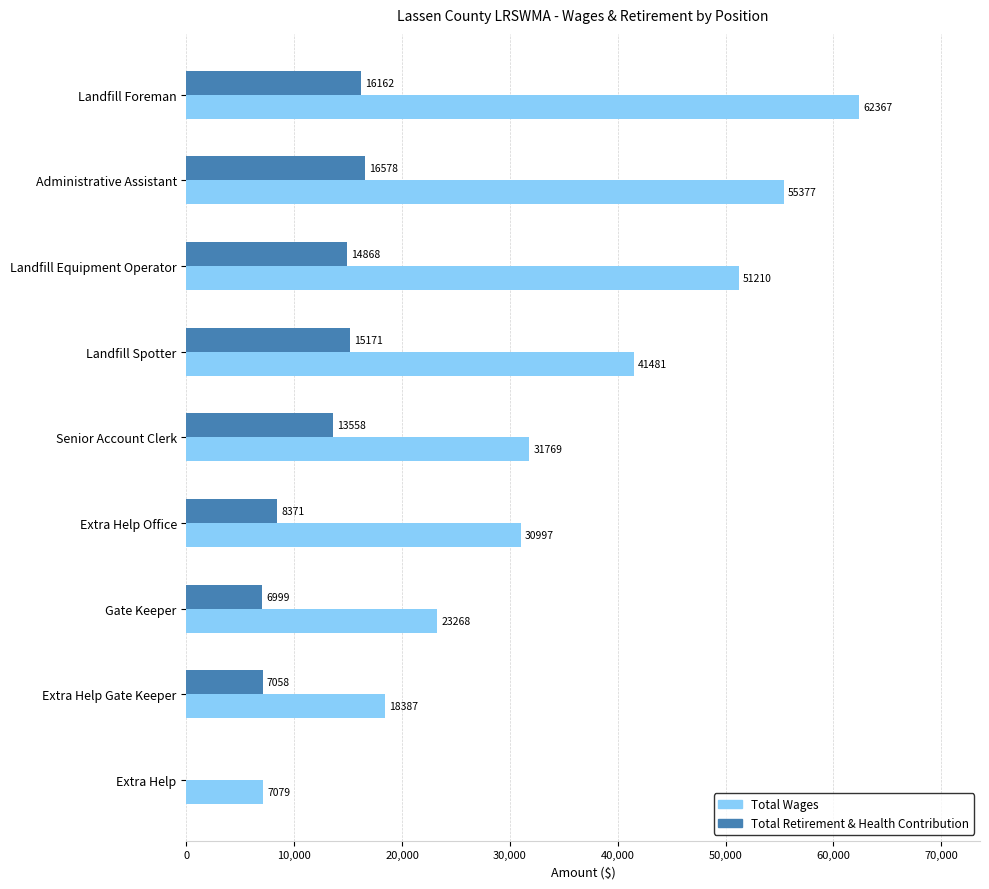

Which series has the widest spread of values?

Total Wages